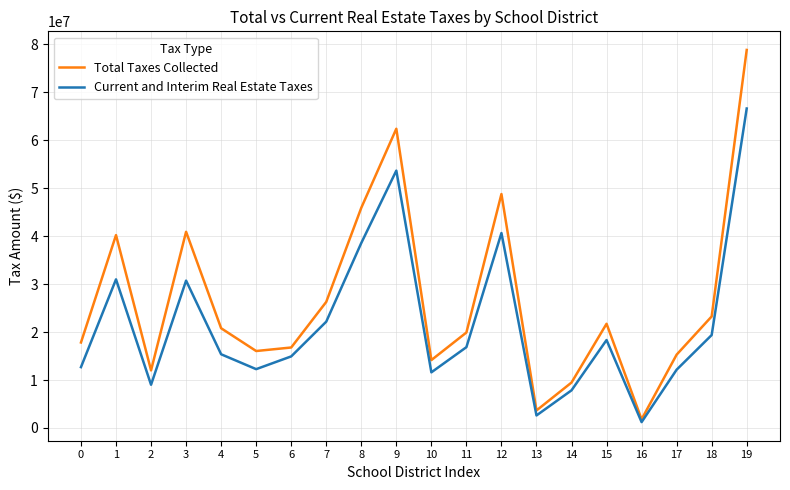

What are all the series names shown in the legend?

Total Taxes Collected, Current and Interim Real Estate Taxes